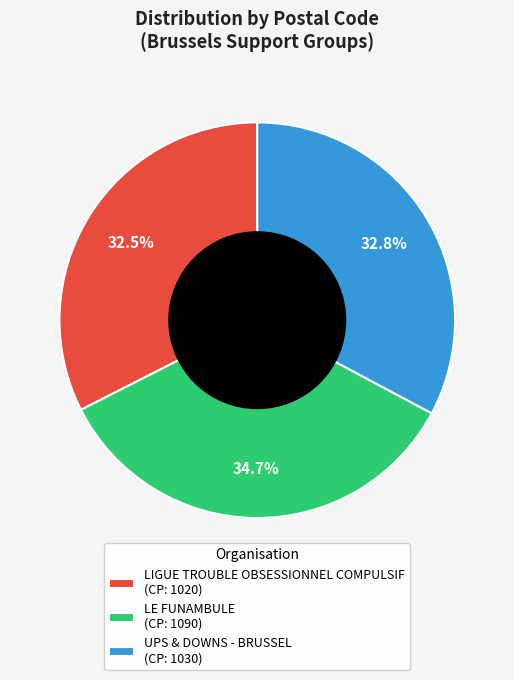

How much of the chart is everything except LE FUNAMBULE?

65.3%